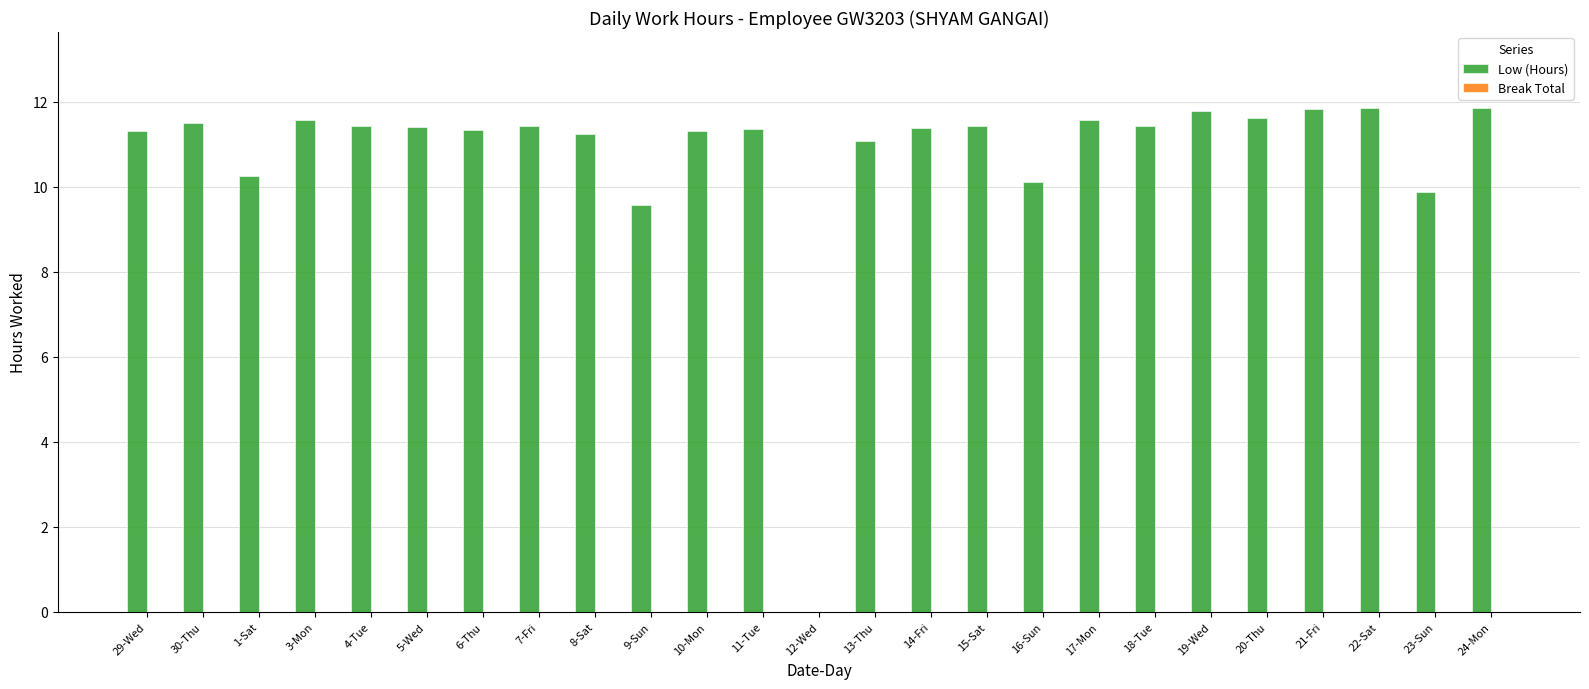

The chart shows a value of 11.4 at 5-Wed. True or false?

True